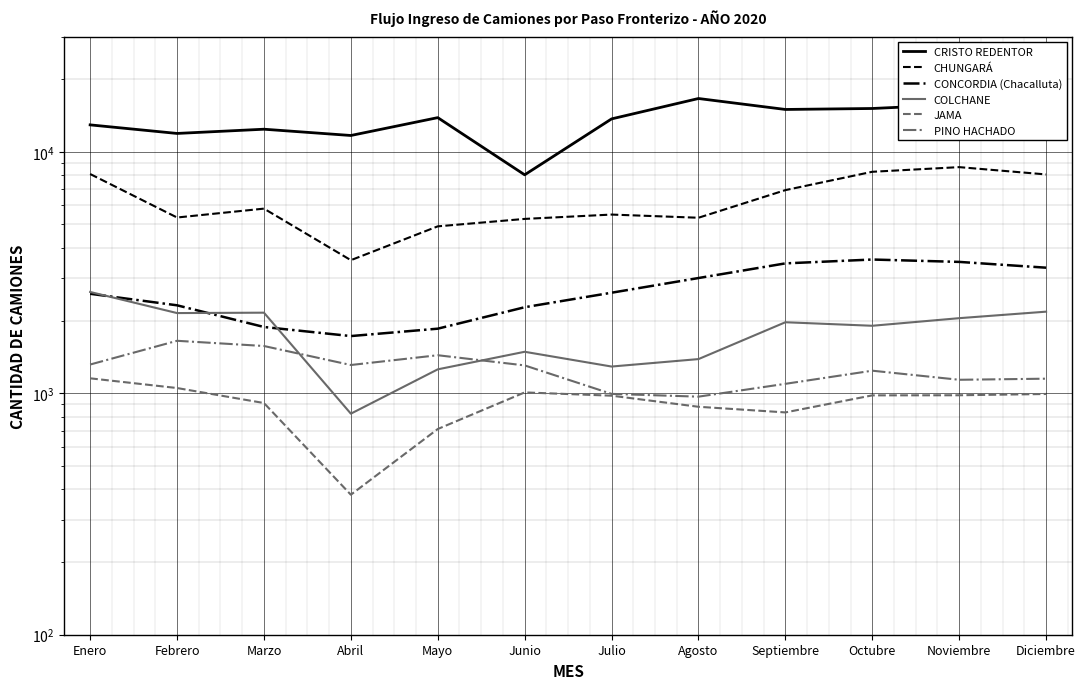

What is the difference between the maximum and minimum values in the COLCHANE series?

1804